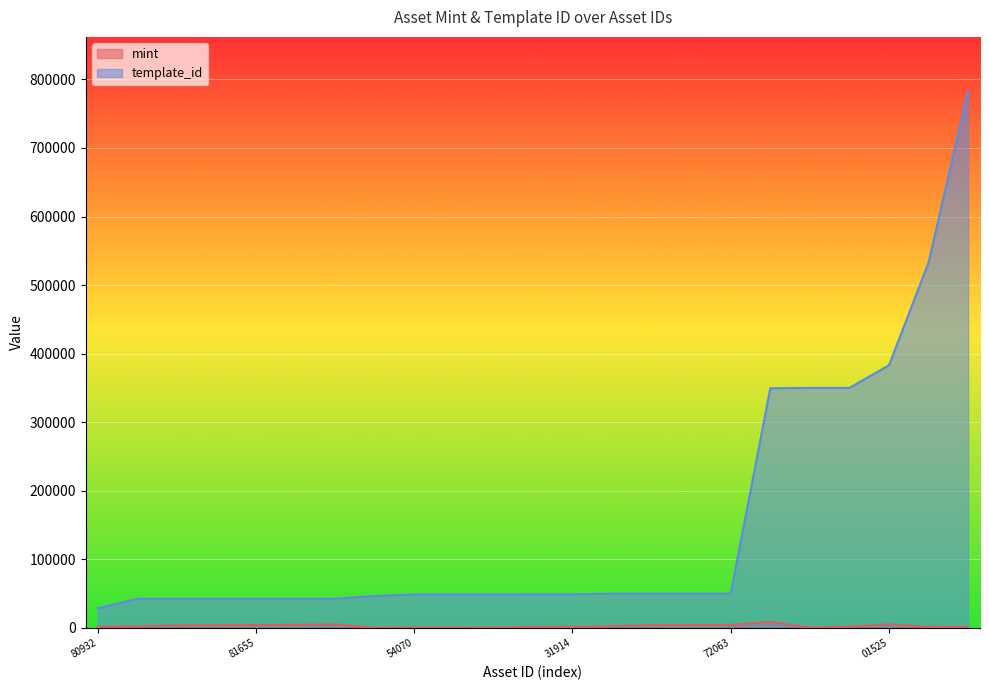

List the series in order of their peak value, highest first.

template_id, mint